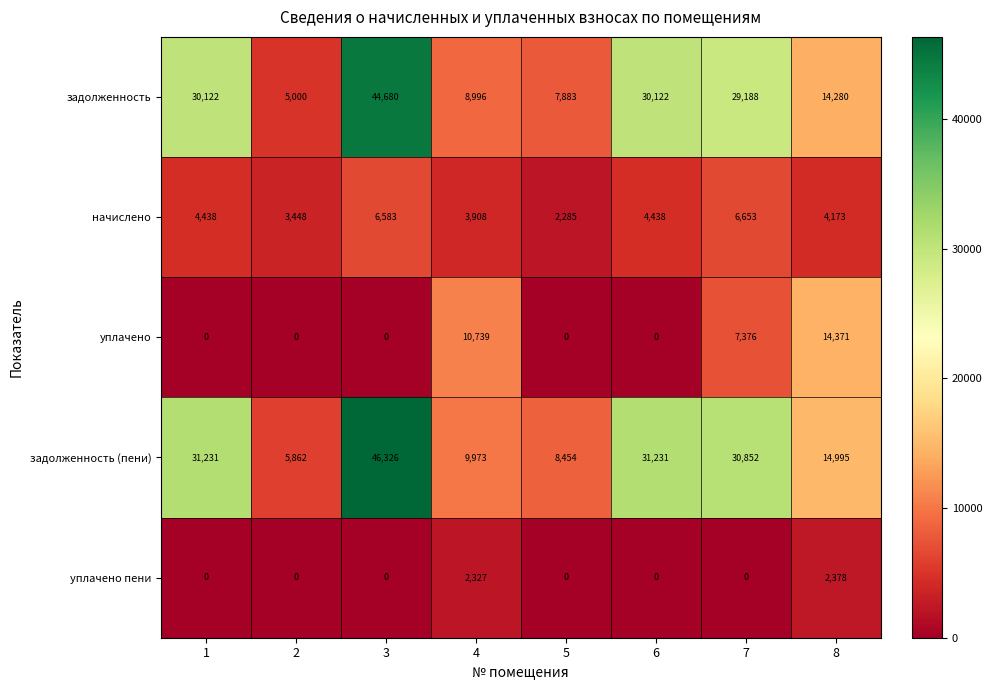

What is the difference between the задолженность (пени) values at 6 and 7?

379